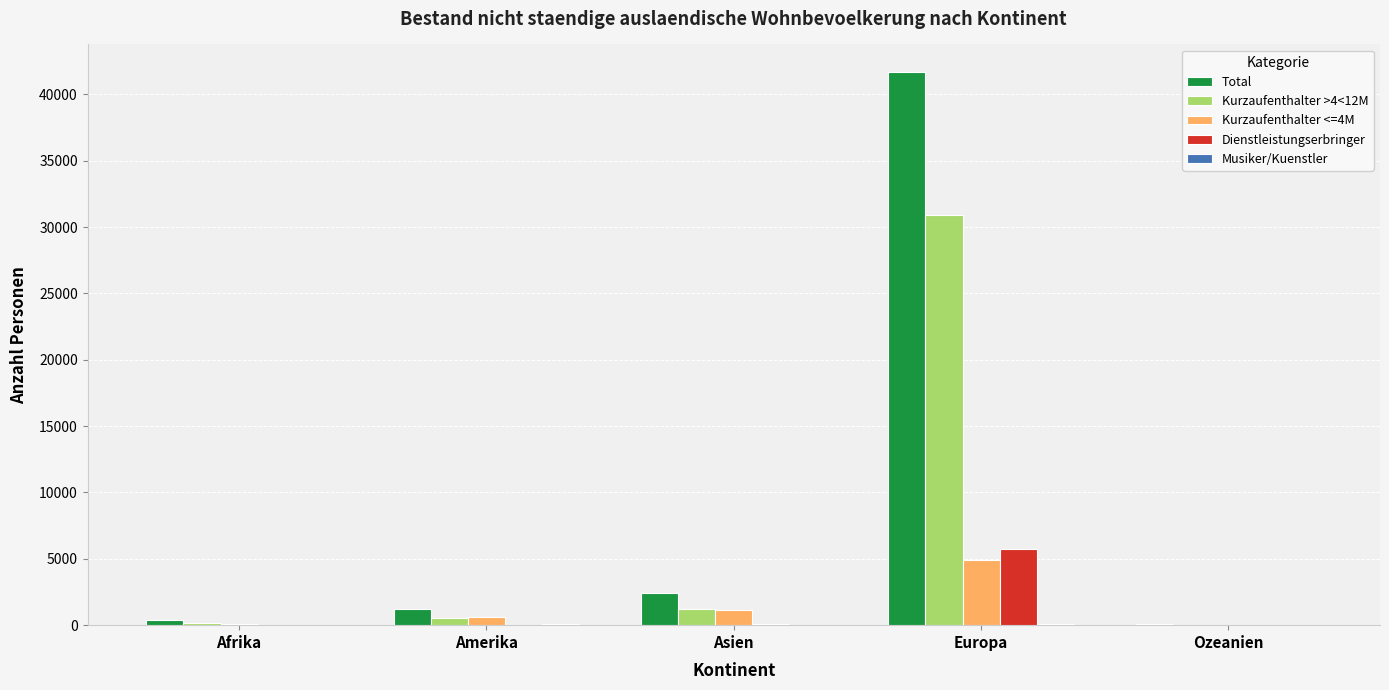

The value of Dienstleistungserbringer at Afrika is 22. True or false?

True